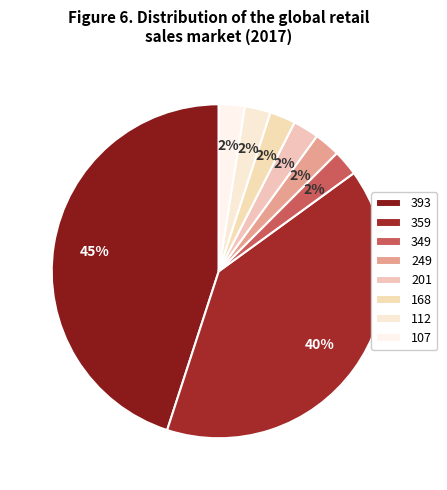

To the nearest percent, what portion does 112 represent?

3%